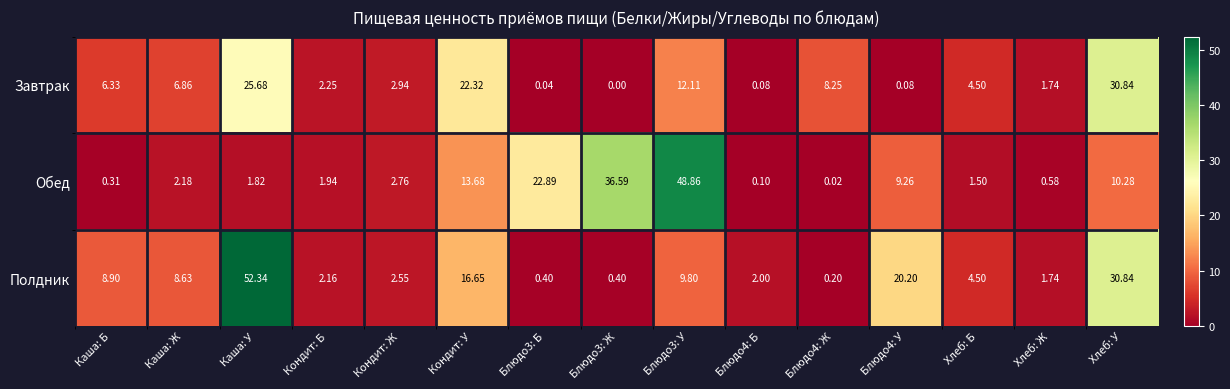

Which category has the highest value across all series?

Каша: У